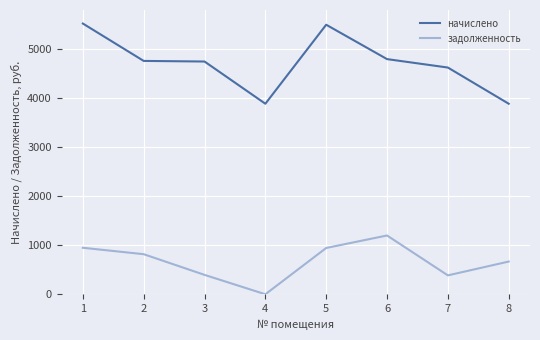

Is it true that начислено equals 1778.8 at 8?

False